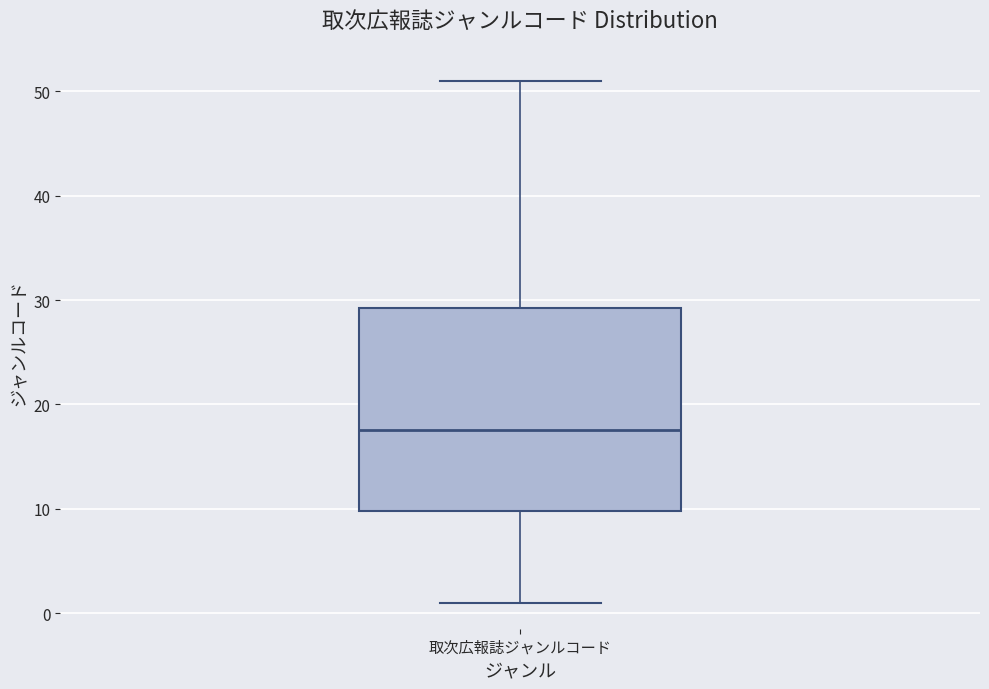

Read this box plot against the y-axis: the position of the median line, the range covered by the box, and the ends of both whiskers. The values are not printed on the chart, so give them approximately, as read against the axis.

median 18, box 10 to 29, whiskers 1 to 51